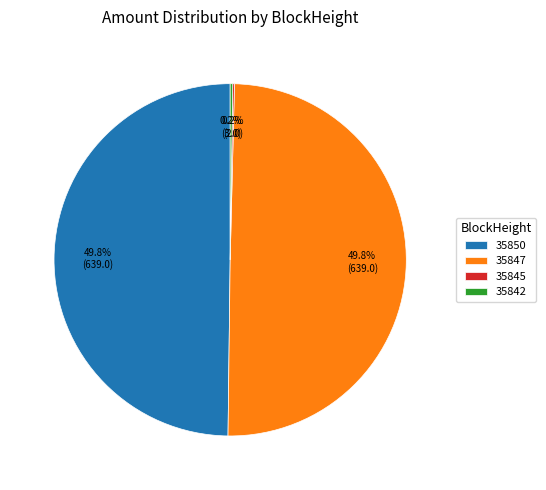

To the nearest percent, what portion does 35850 represent?

50%